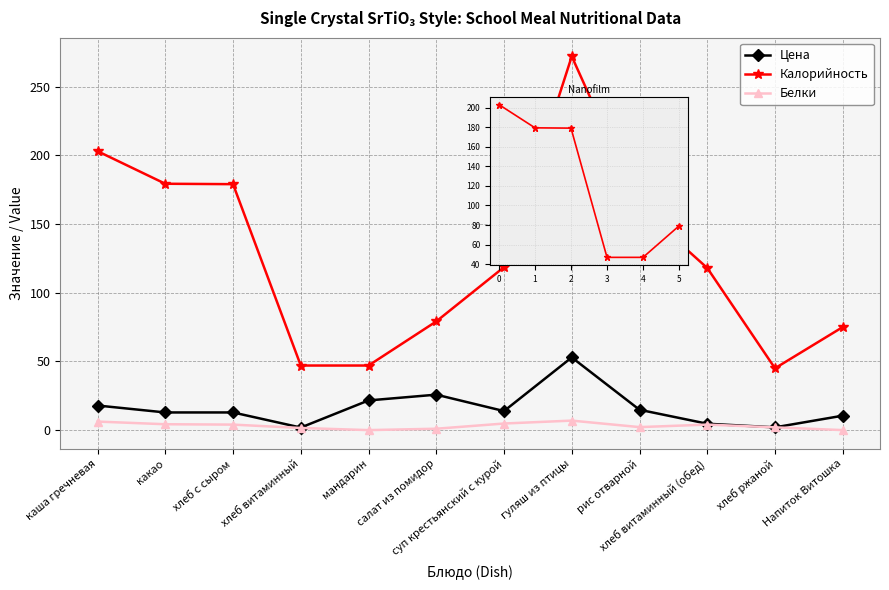

What is the lowest value of the Калорийность series?

45.0